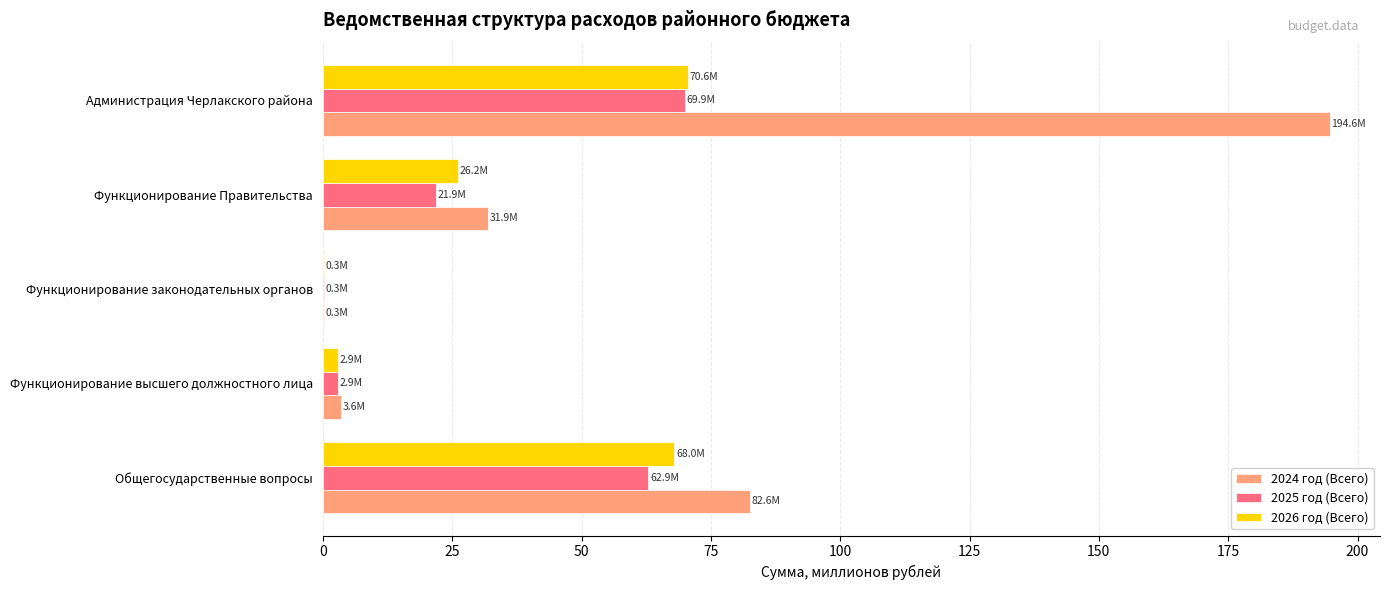

At which category does the chart reach its peak across all series?

Администрация Черлакского района